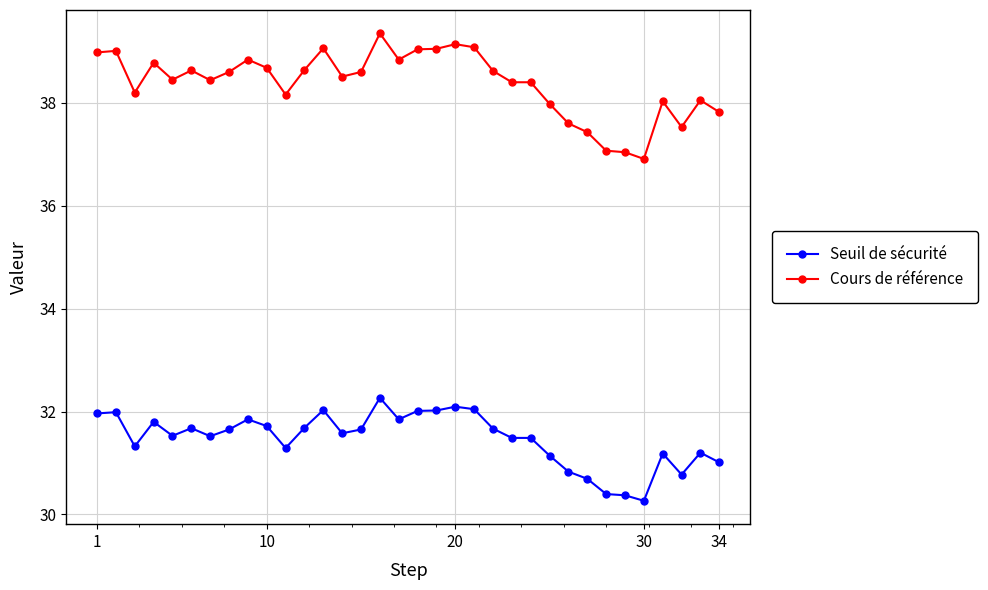

What is the value of the Cours de référence point at the 5th from the left?

38.5